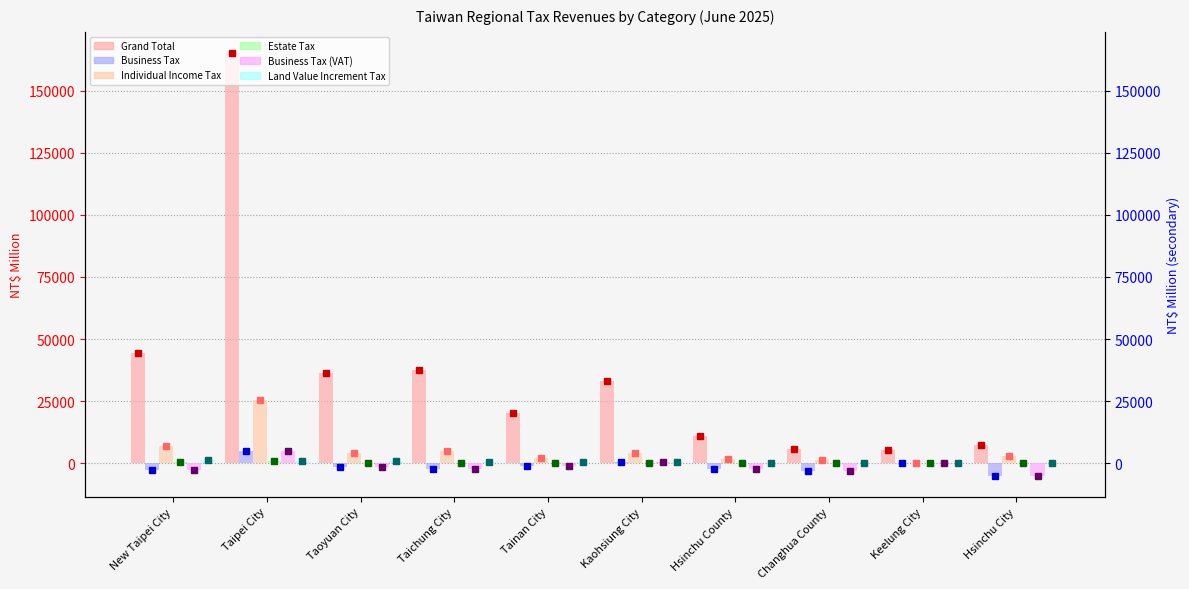

Reading left to right, extract all data points from this chart.

Grand Total: 44408	165118	36396	37462	20347	33215	11027	5900	5343	7256
Business Tax: -2640	5037	-1526	-2317	-862	679	-2126	-2944	-23	-4968
Individual Income Tax: 6819	25434	4145	5084	2225	3994	1758	1286	235	3064
Estate Tax: 538	1057	222	167	112	308	18	102	27	61
Business Tax (VAT): -2640	5037	-1526	-2317	-862	679	-2126	-2944	-23	-4968
Land Value Increment Tax: 1257	1033	819	696	439	427	197	112	144	82